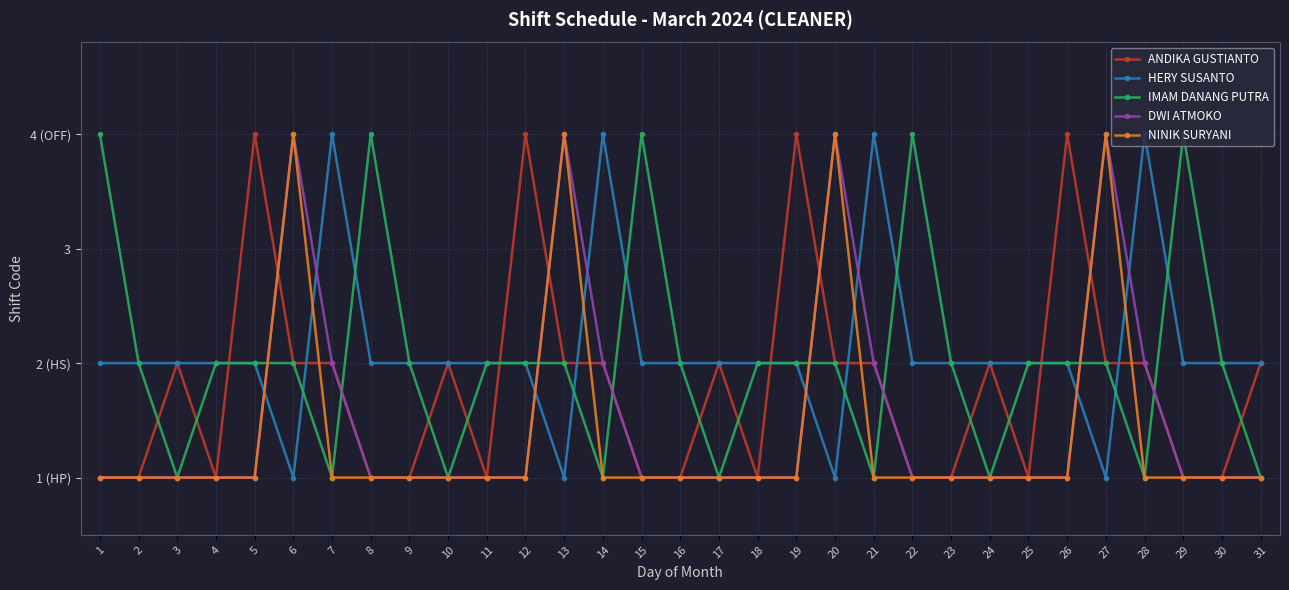

How many interior local peaks does the HERY SUSANTO series have?

4